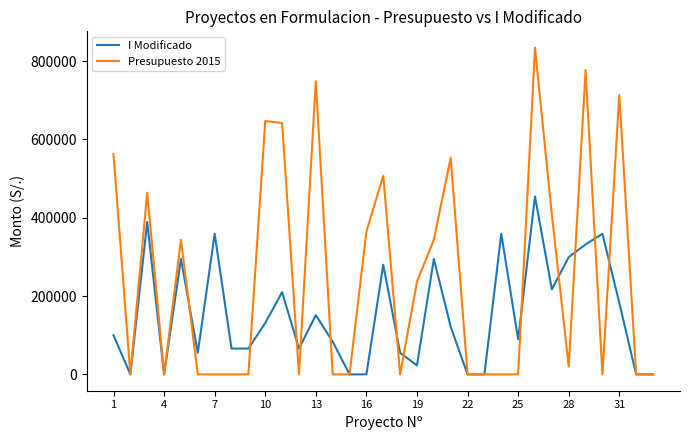

Which series has the largest range (max minus min)?

Presupuesto 2015